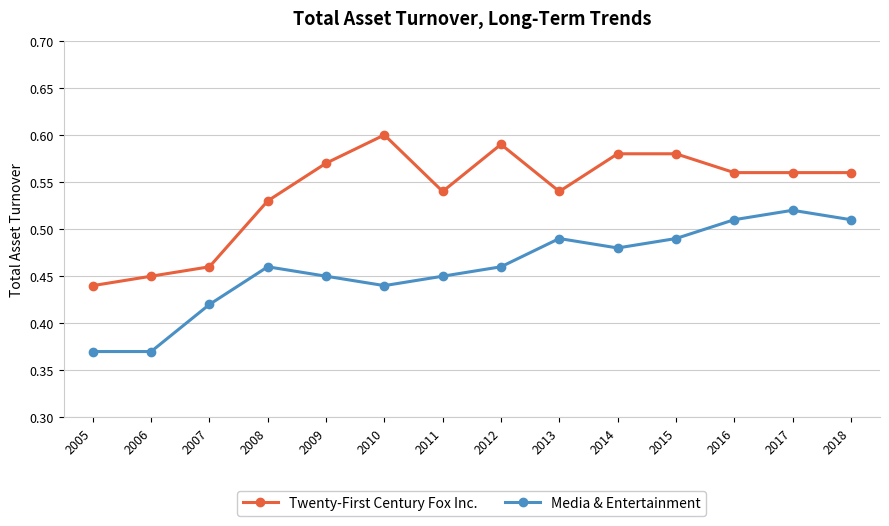

What is the total value across all series at 2007?

0.9